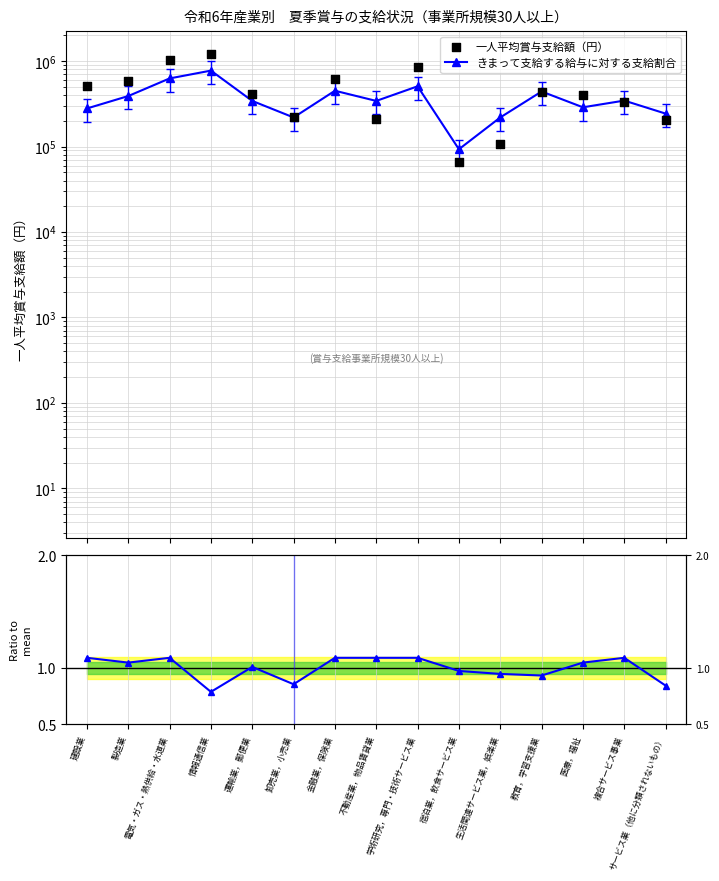

Is the value of きまって支給する給与に対する支給割合 at 複合サービス事業 greater than the value of 賞与支給労働者数割合 at 情報通信業?

Yes